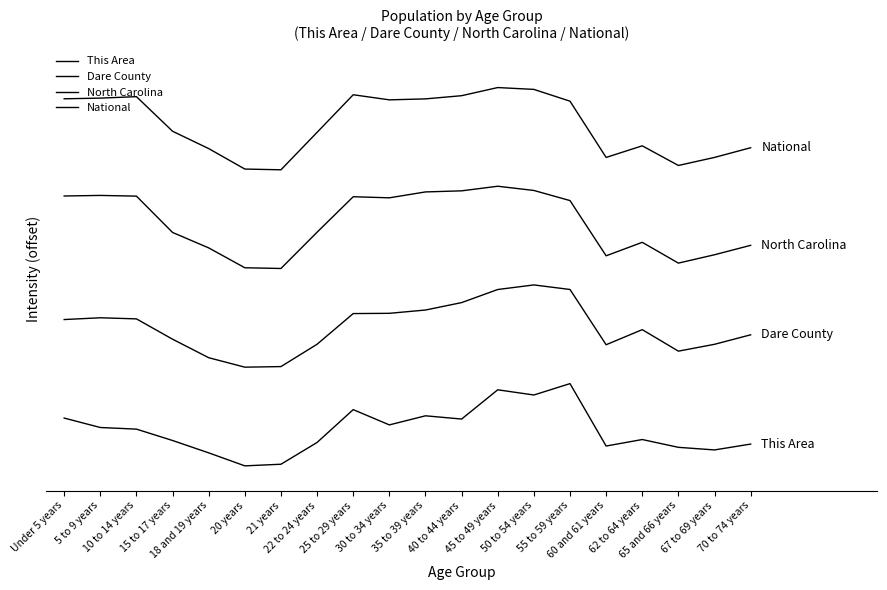

Which category has the lowest value across all series?

20 years